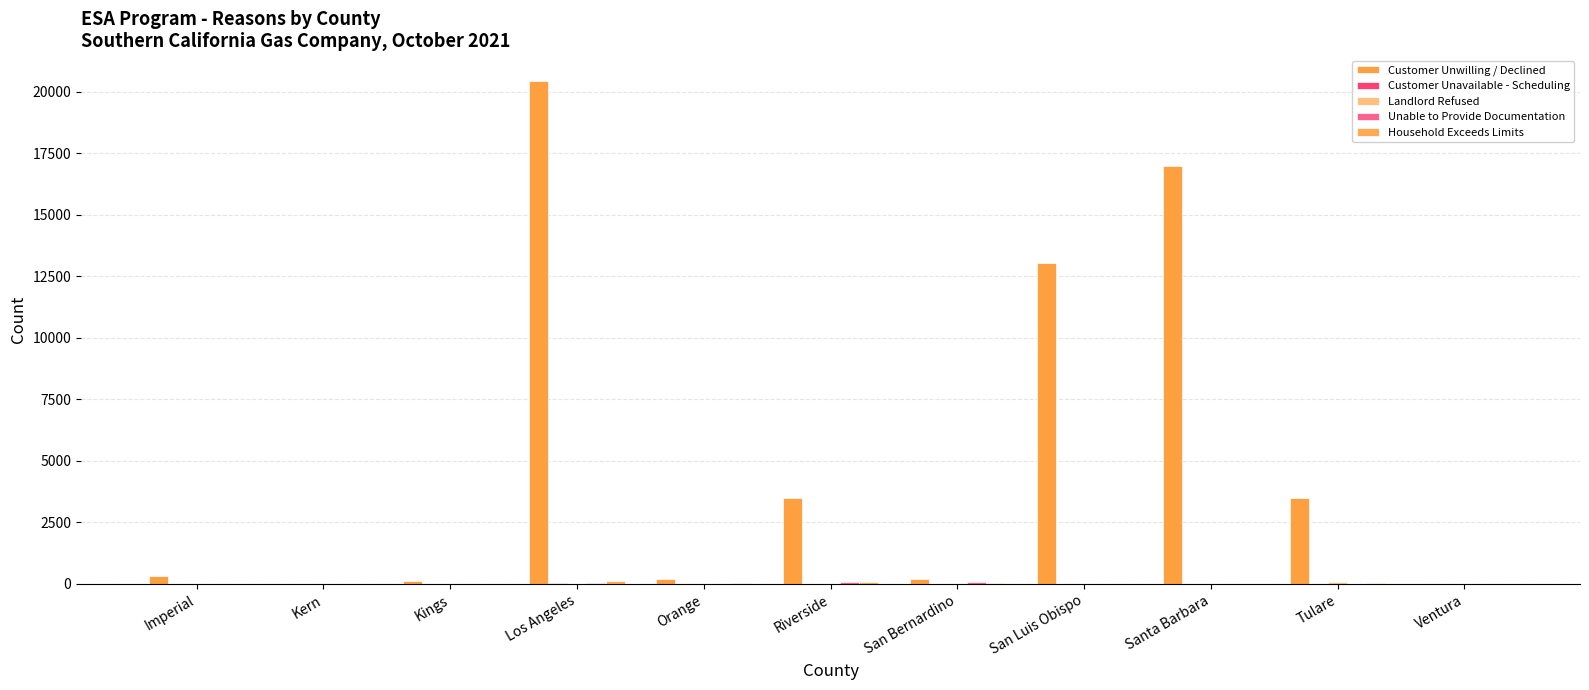

How many distinct data groups are displayed?

5